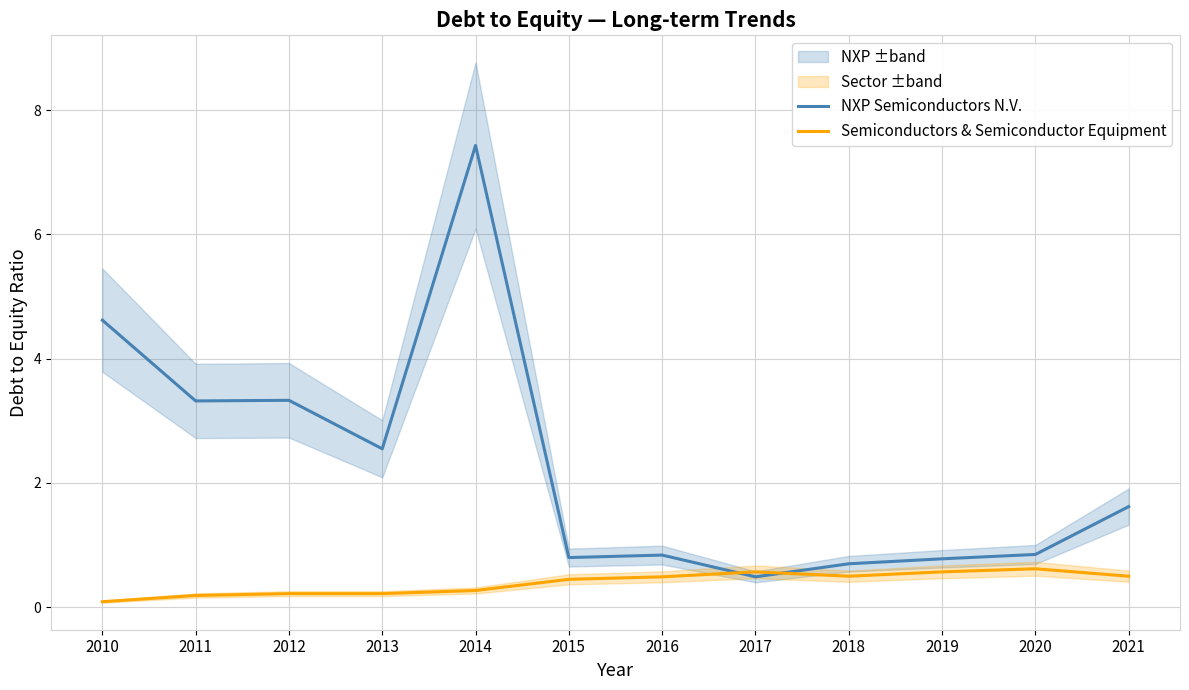

What are all the series names shown in the legend?

NXP Semiconductors N.V., Semiconductors & Semiconductor Equipment